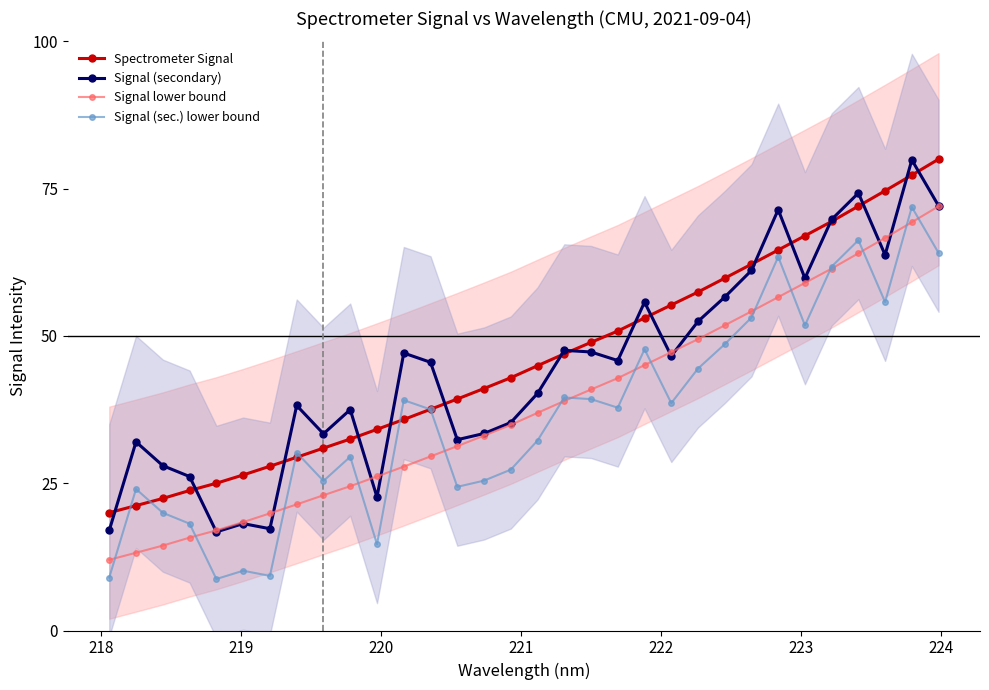

What is the value of the Signal (sec.) lower bound point at the 18th from the left?

39.6